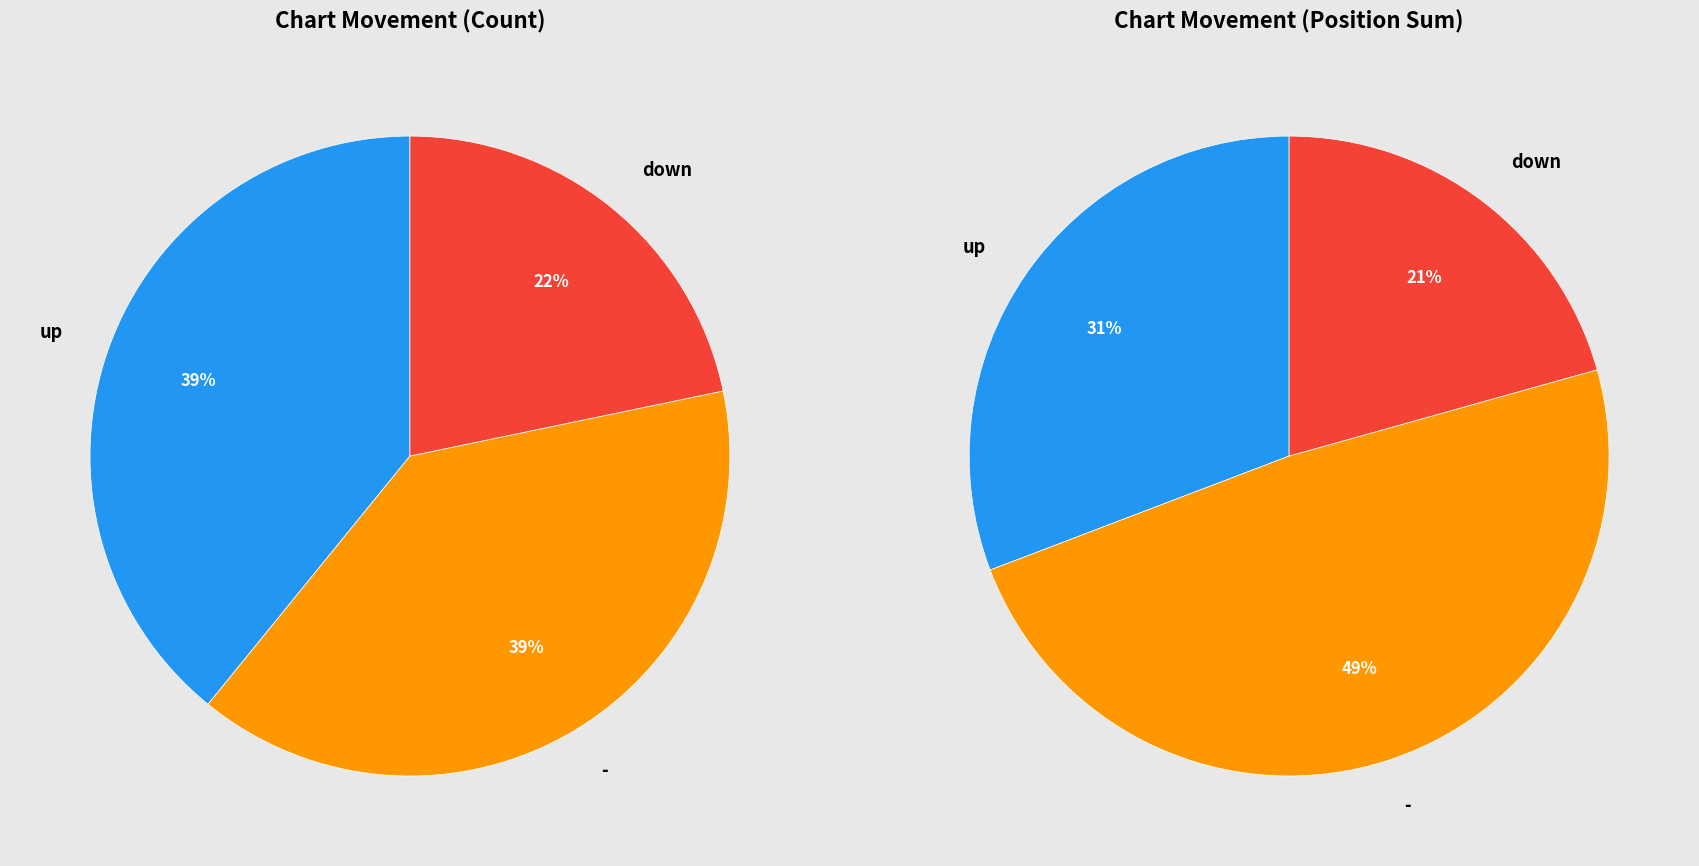

How many slices are in this pie chart?

3